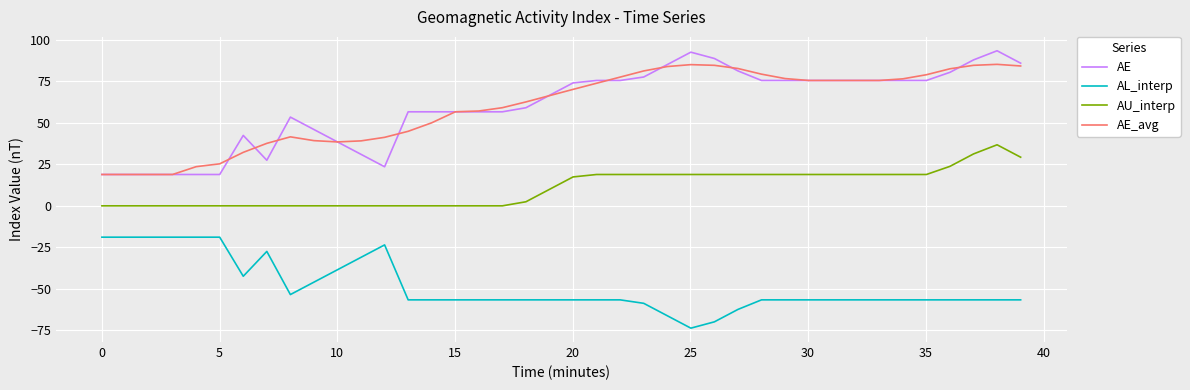

Is this an area chart (filled region under the line)?

No